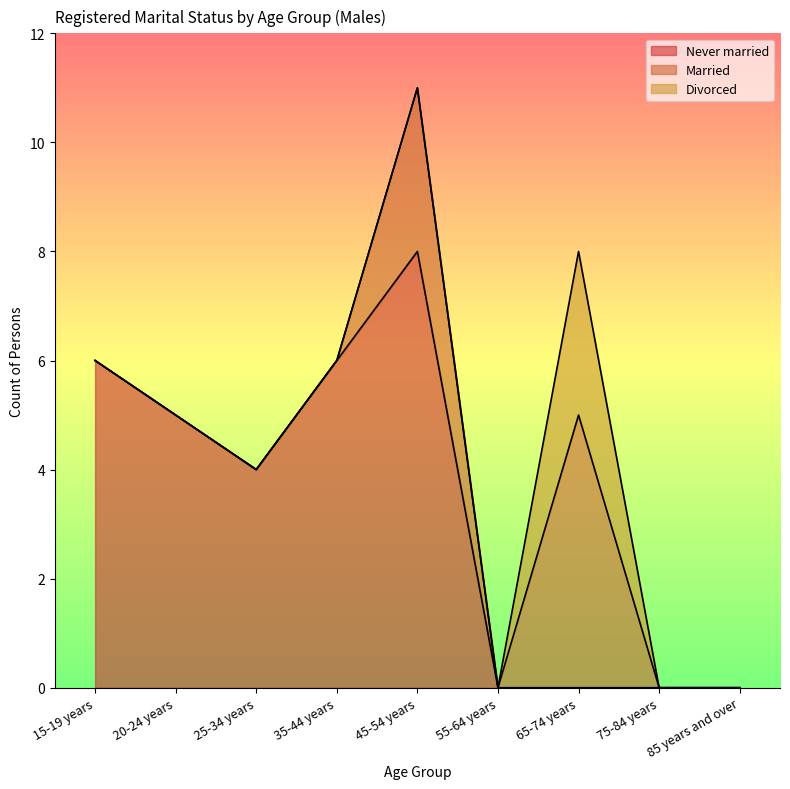

What is the label of the 2nd point from the left?

20-24 years